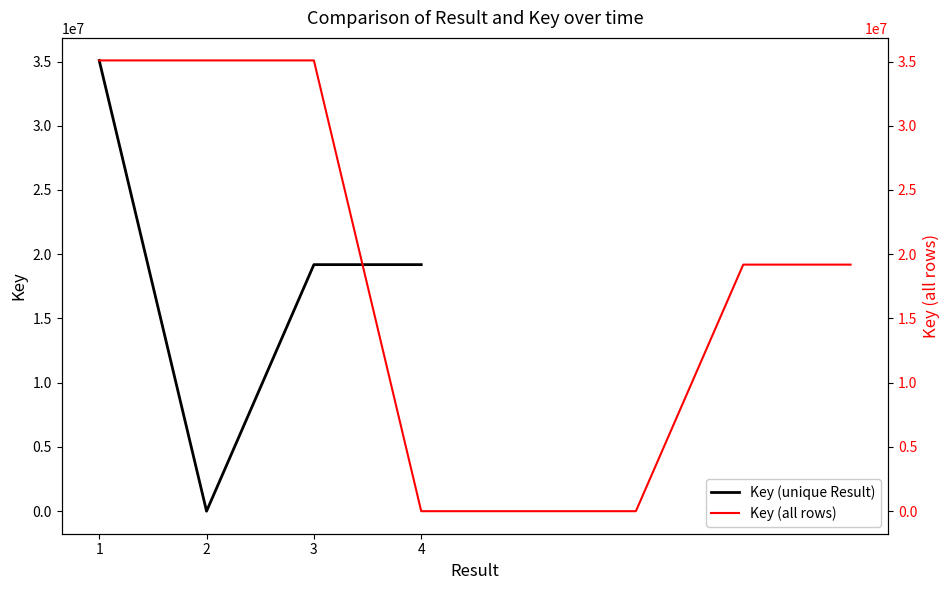

How many categories are shown in the chart?

8